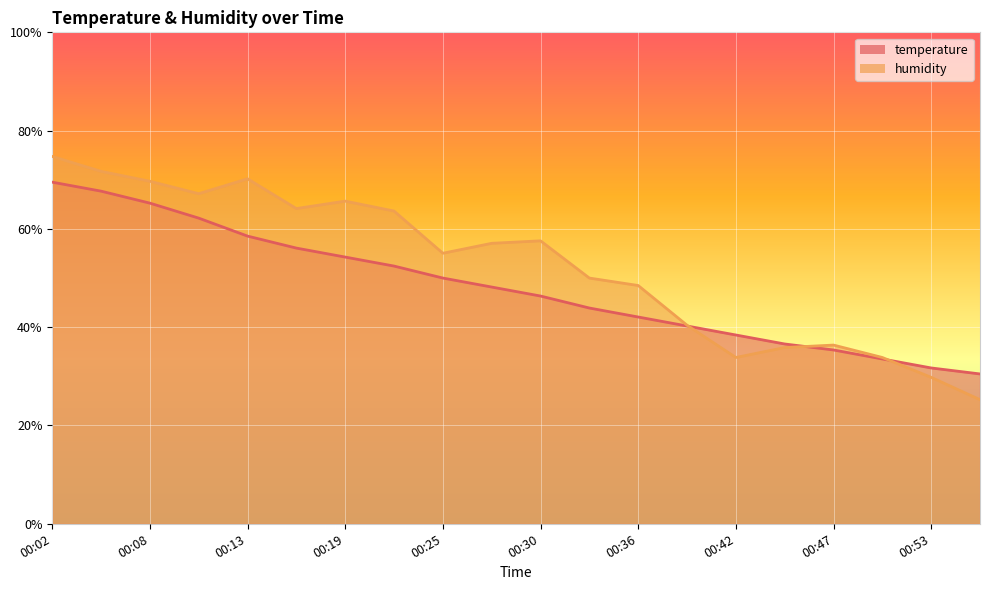

What is the sum of all humidity values?

1050.5